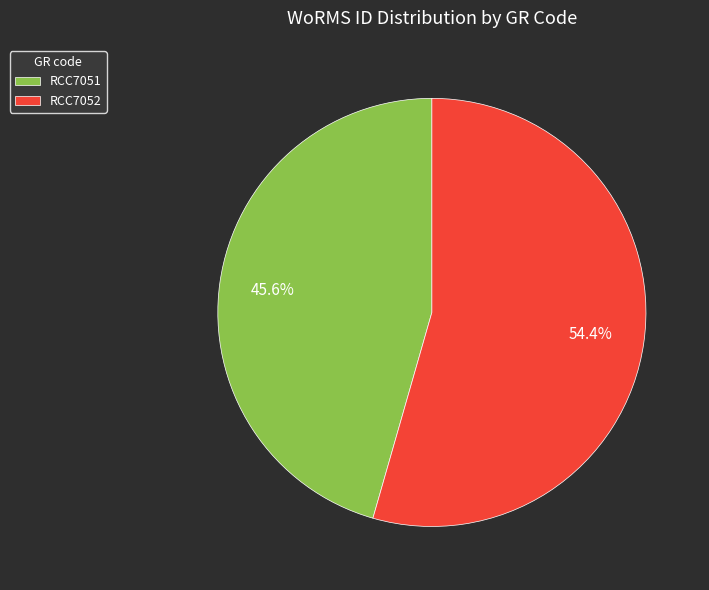

Is there any slice that represents more than half of the pie?

Yes